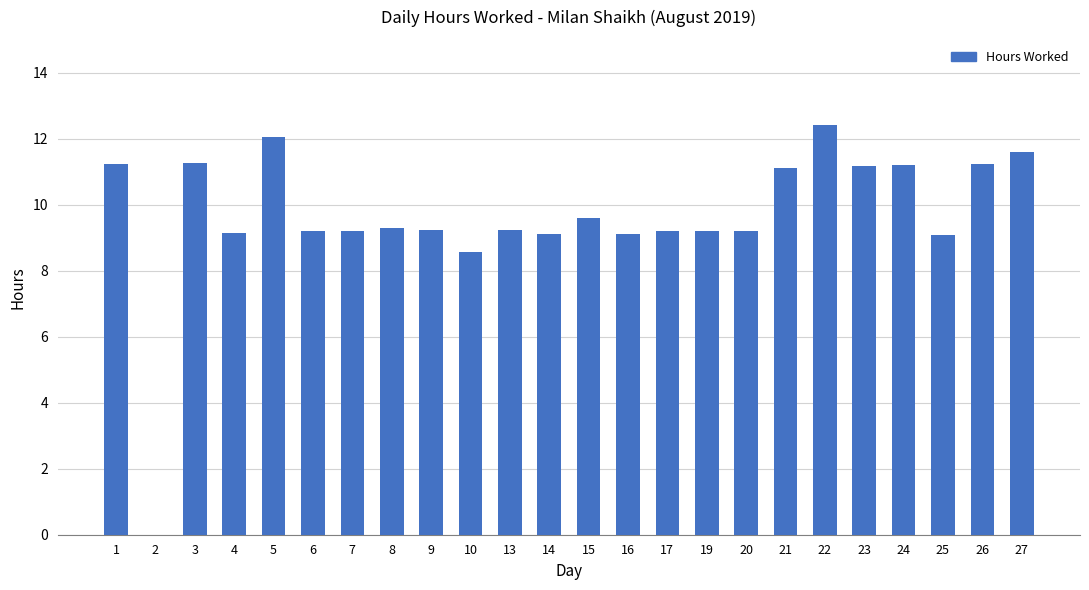

At which category does the chart reach its peak across all series?

22